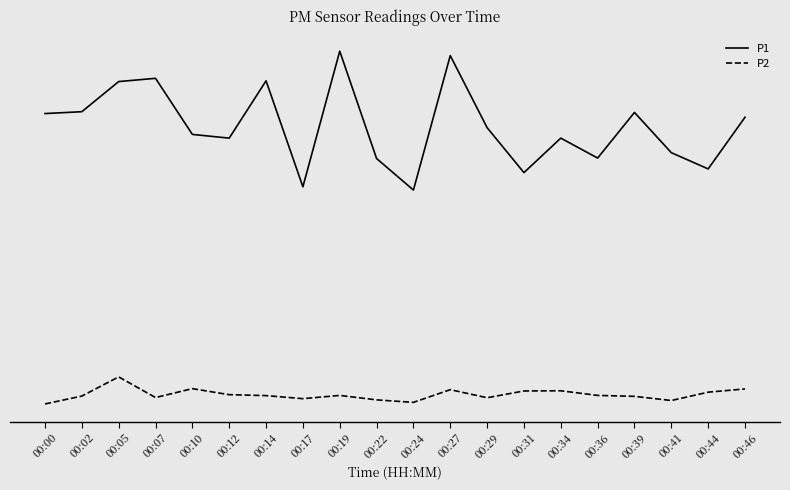

Is this an area chart (filled region under the line)?

No